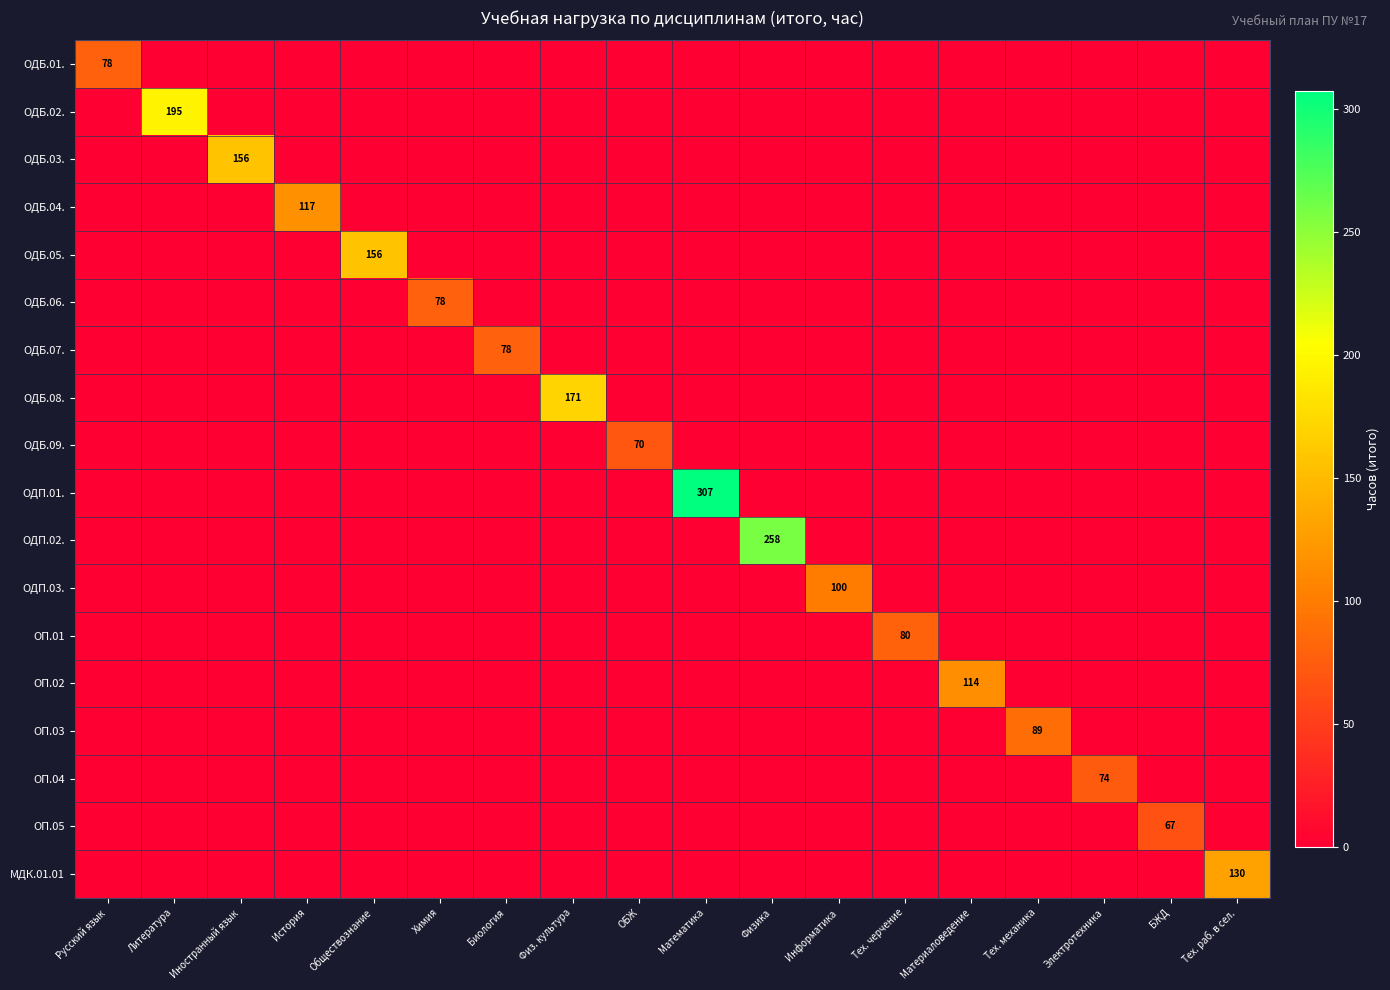

The value of ОДБ.05. at Биология is 62. True or false?

False